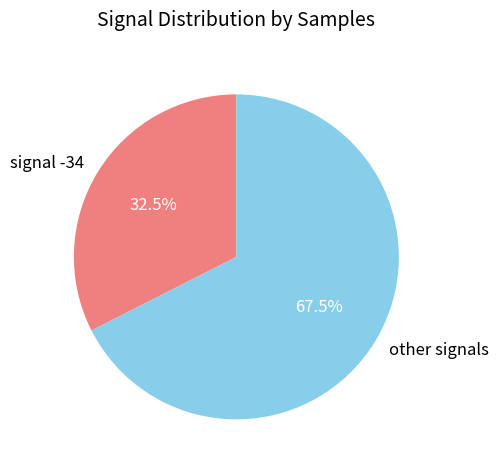

To the nearest percent, what is the average slice percentage?

50%